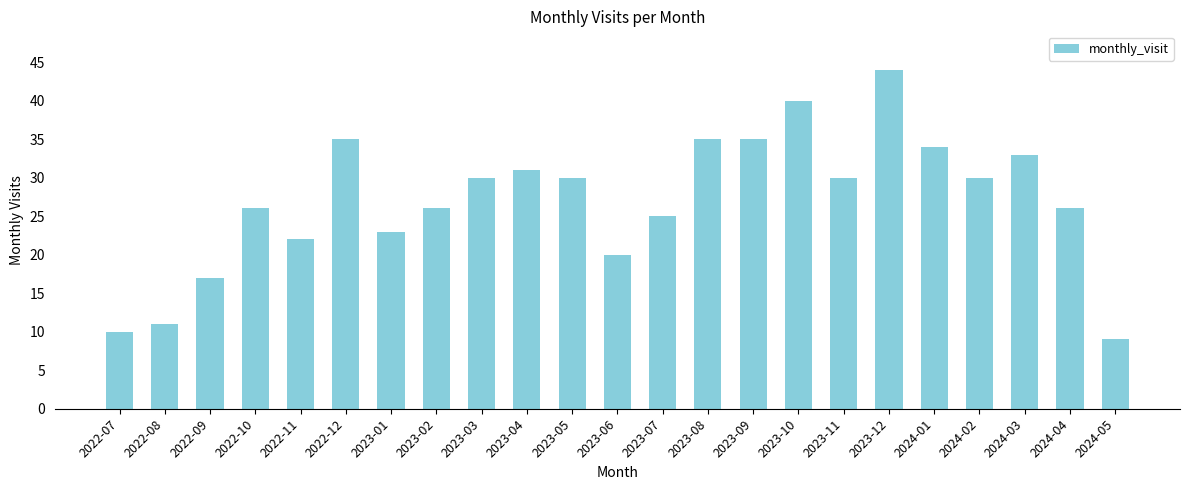

Reading right to left, what are all the values shown in this chart?

2024-05=9	2024-04=26	2024-03=33	2024-02=30	2024-01=34	2023-12=44	2023-11=30	2023-10=40	2023-09=35	2023-08=35	2023-07=25	2023-06=20	2023-05=30	2023-04=31	2023-03=30	2023-02=26	2023-01=23	2022-12=35	2022-11=22	2022-10=26	2022-09=17	2022-08=11	2022-07=10